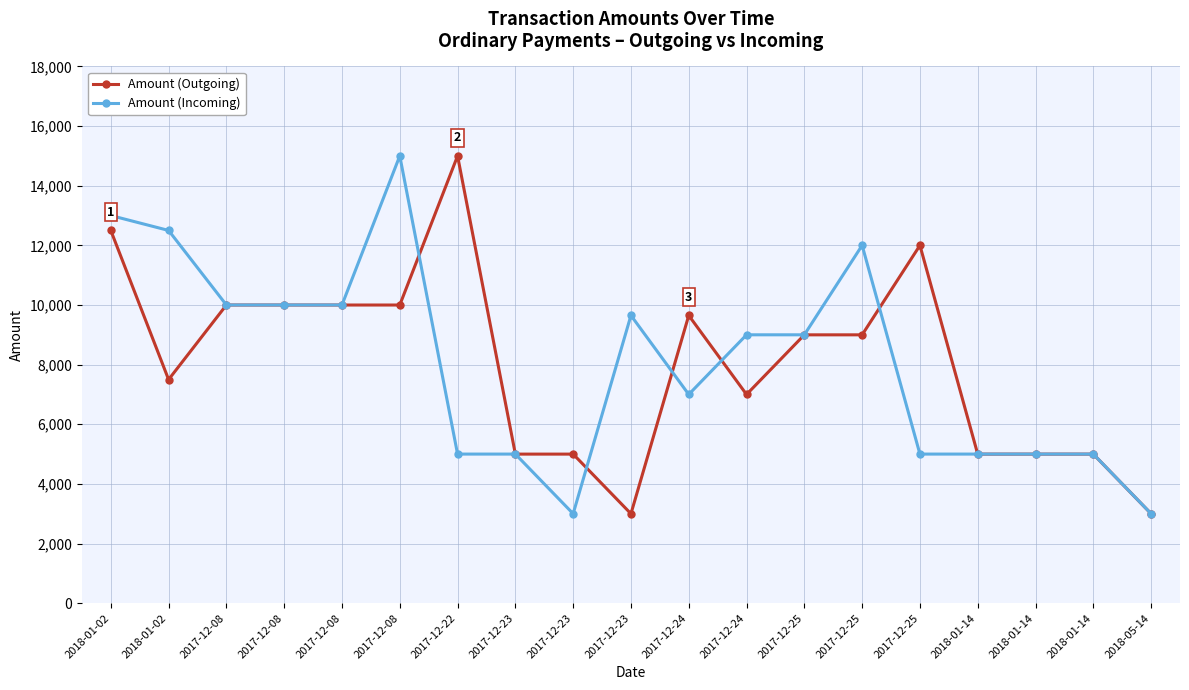

True or false: Amount (Outgoing) has more than 0 interior local peaks.

True